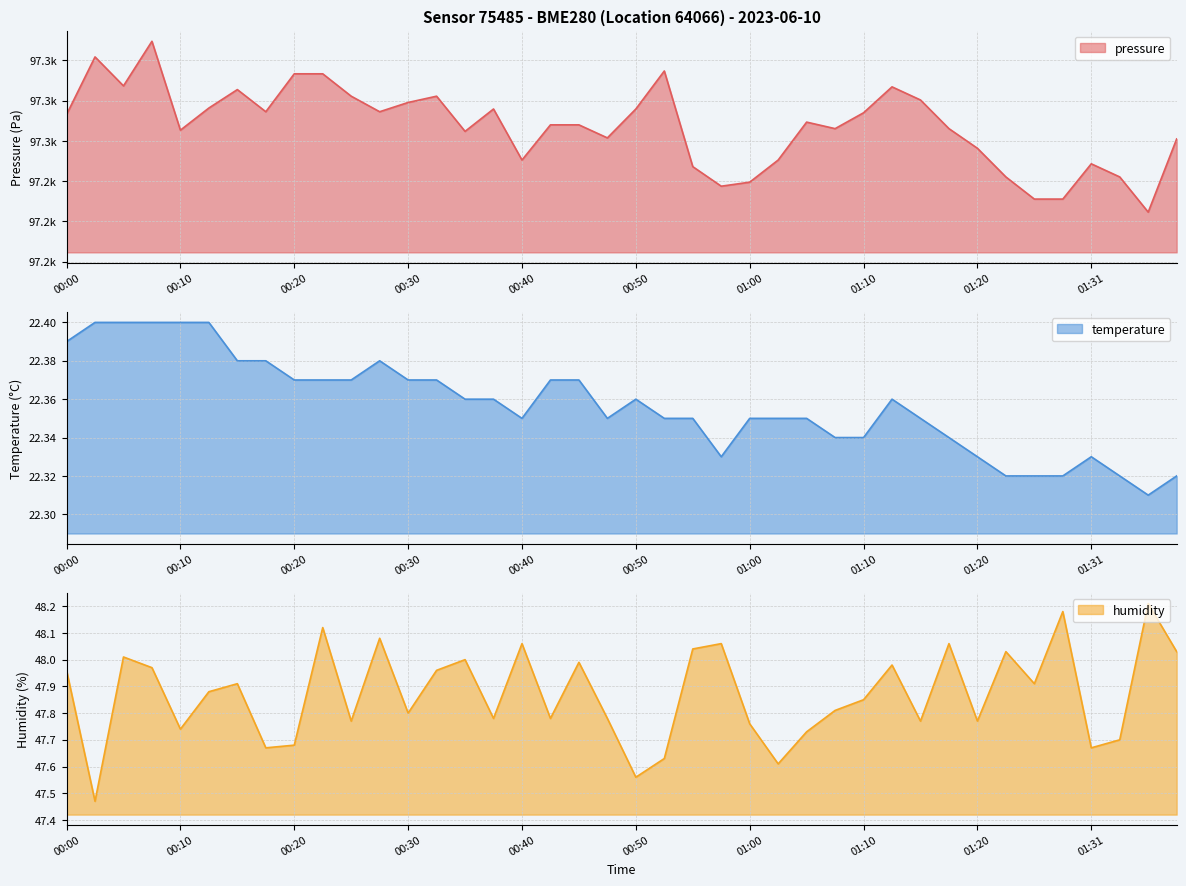

What is the smallest value displayed?

22.3